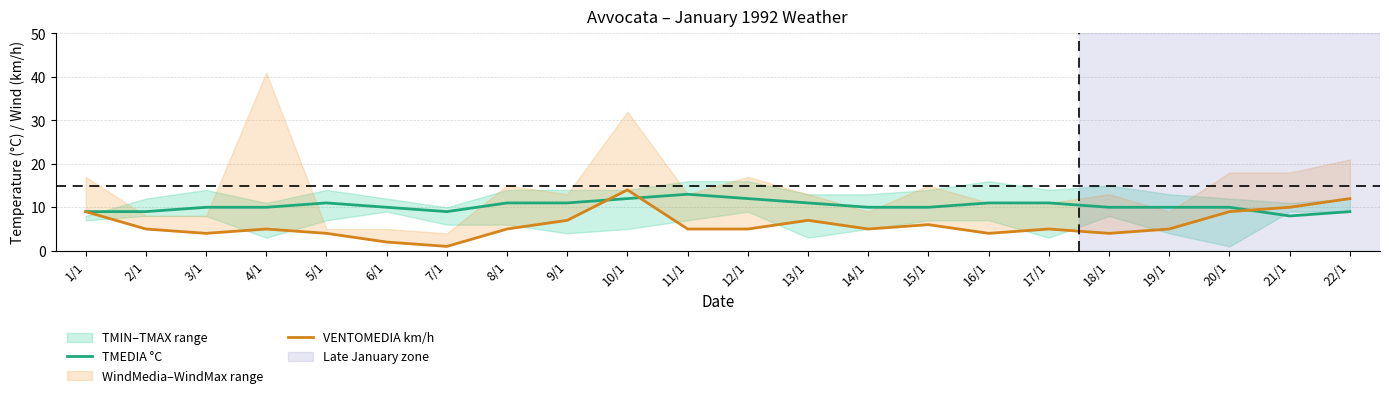

What is the maximum value for VENTOMEDIA km/h?

14